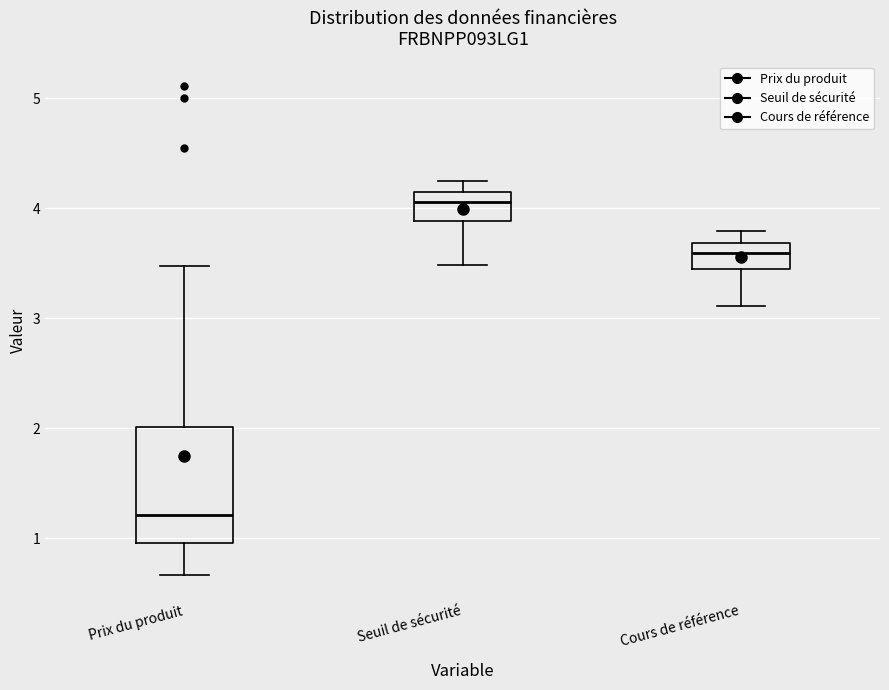

Comparing the boxes themselves (not the whiskers), which one is the tallest?

Prix du produit